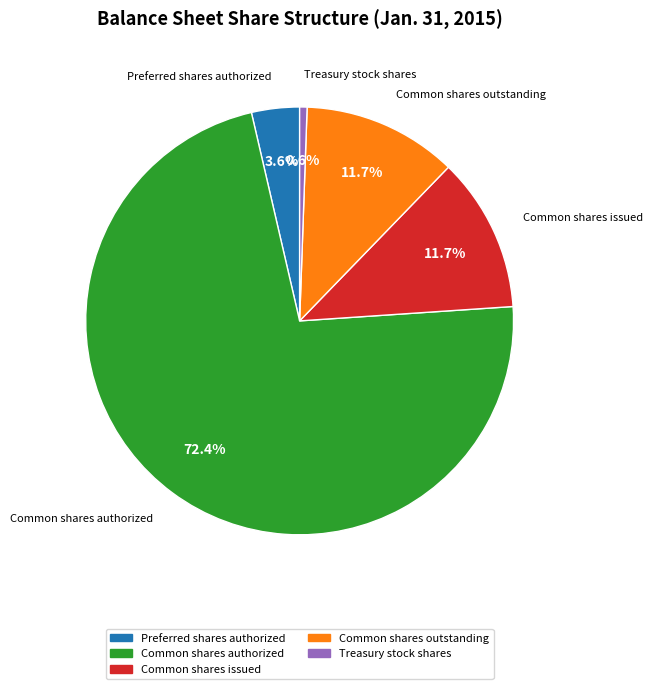

Is there a majority slice in this chart?

Yes